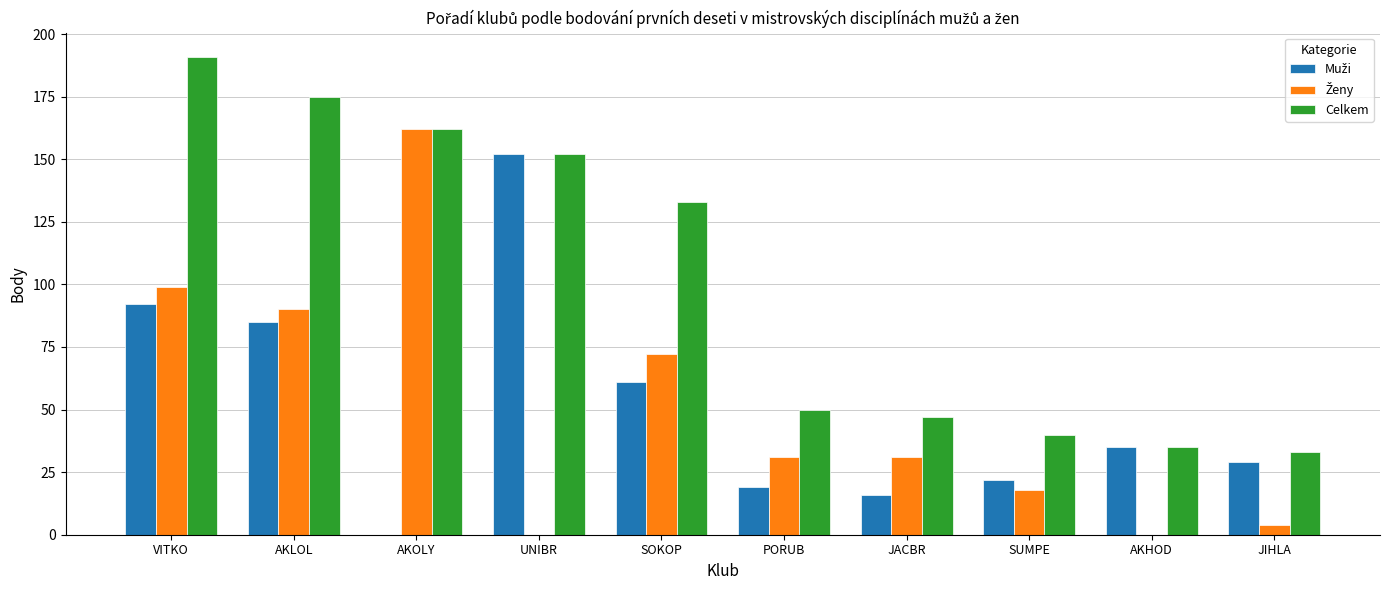

Read the Celkem value at AKOLY.

162